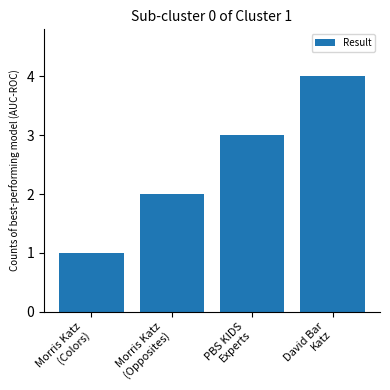

What is the difference between the values at David Bar
Katz and PBS KIDS
Experts?

1